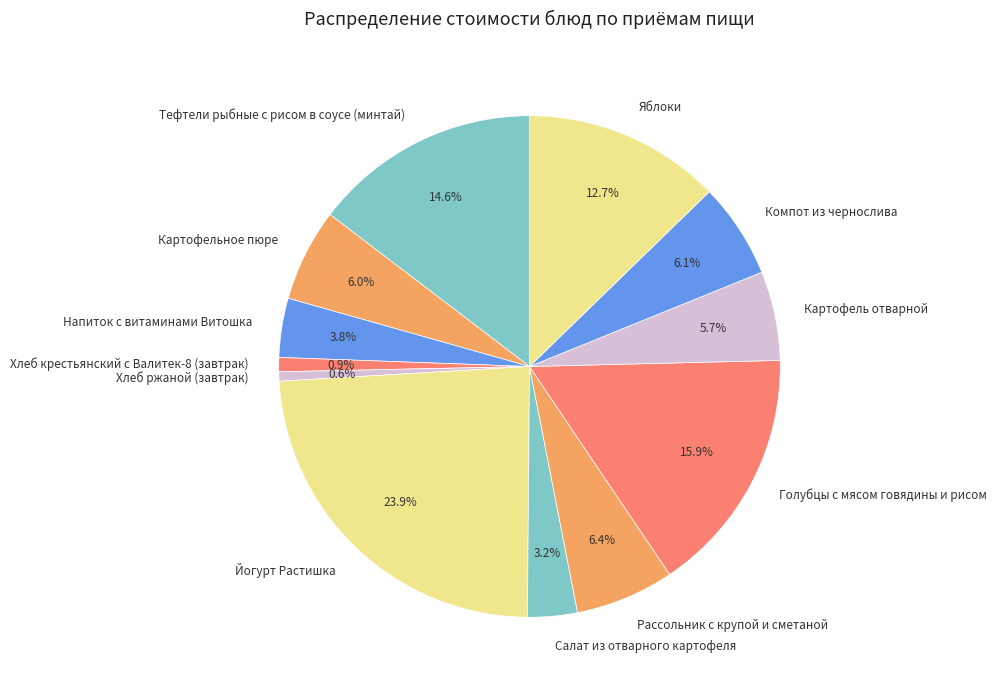

How many slices are in this pie chart?

12